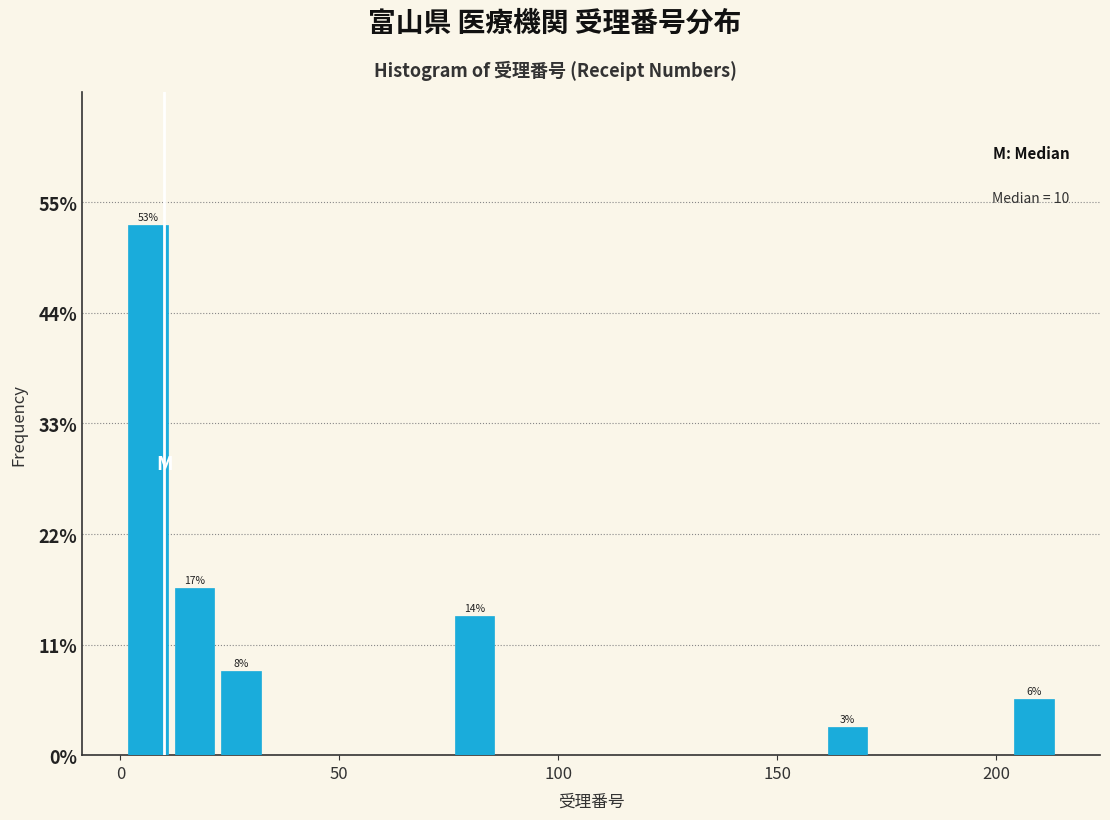

Read against the x-axis, roughly where is the centre of the tallest bar?

5